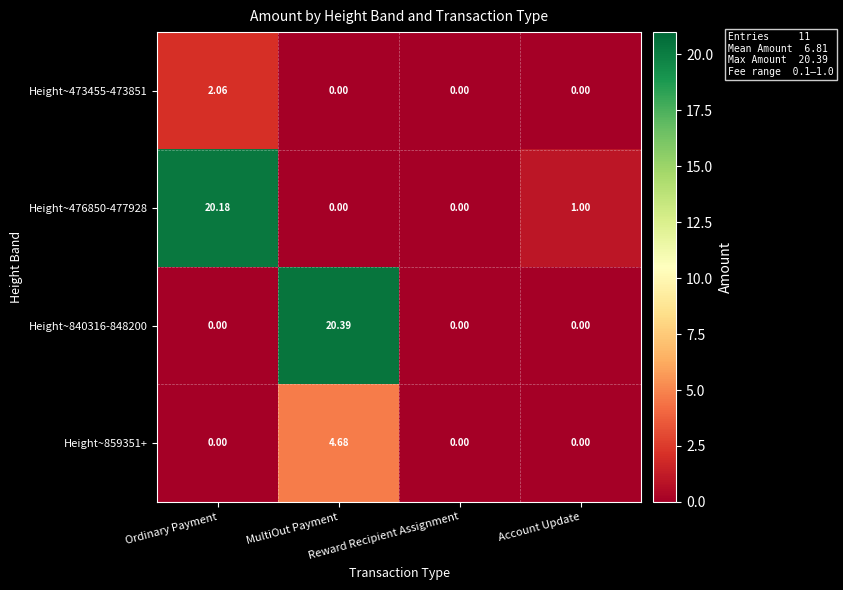

How many categories are shown in the chart?

4